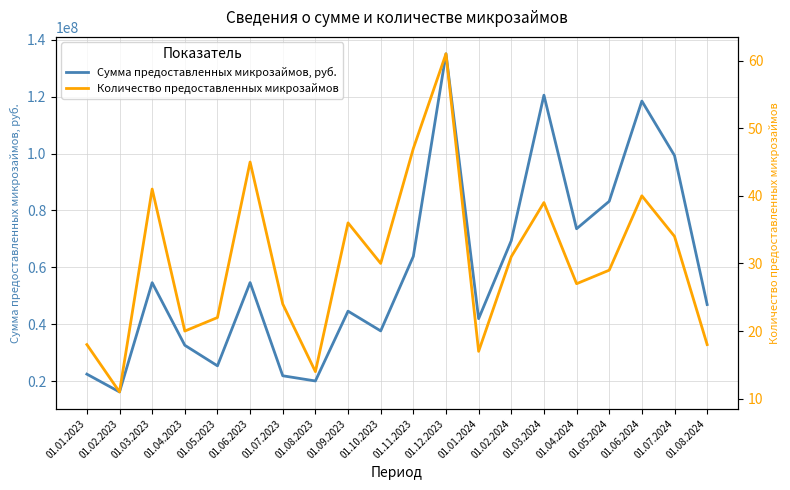

Between 01.12.2023 and 01.02.2024, which series saw the biggest shift?

Сумма предоставленных микрозаймов, руб.